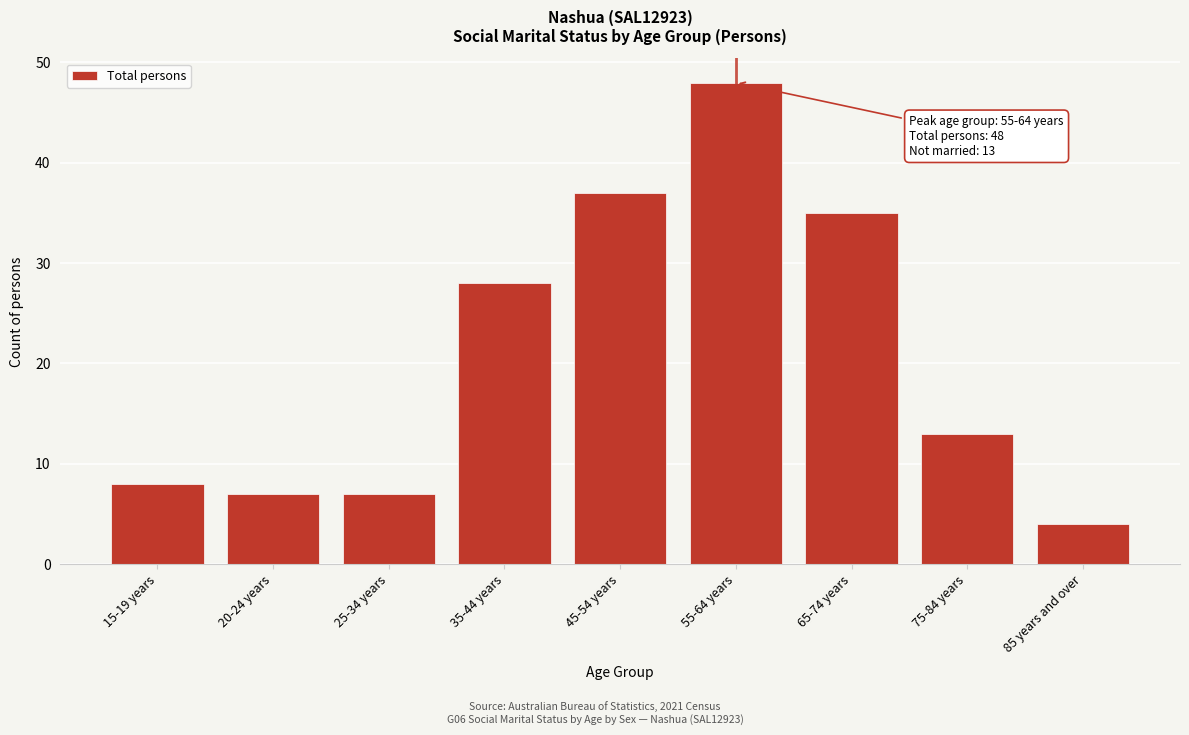

Reading left to right, list all the values displayed in this chart.

8	7	7	28	37	48	35	13	4